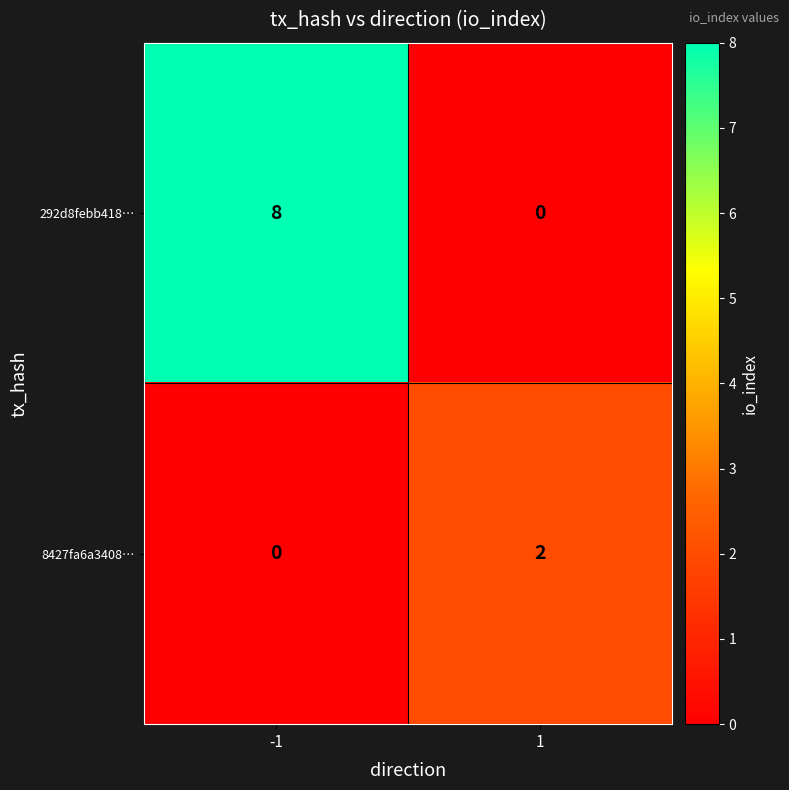

Rank the series at 1 from highest to lowest value.

8427fa6a3408…, 292d8febb418…